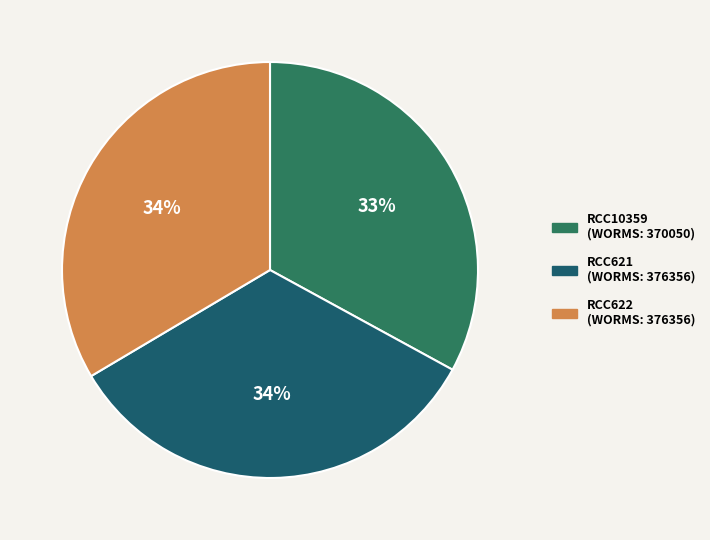

To the nearest percent, what is the difference between the RCC10359 and RCC622 slice percentages?

1%